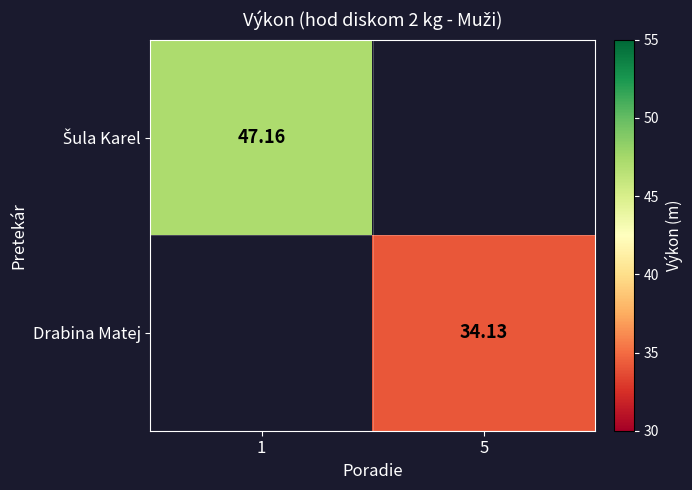

Rank the categories by Drabina Matej value from lowest to highest.

1, 5